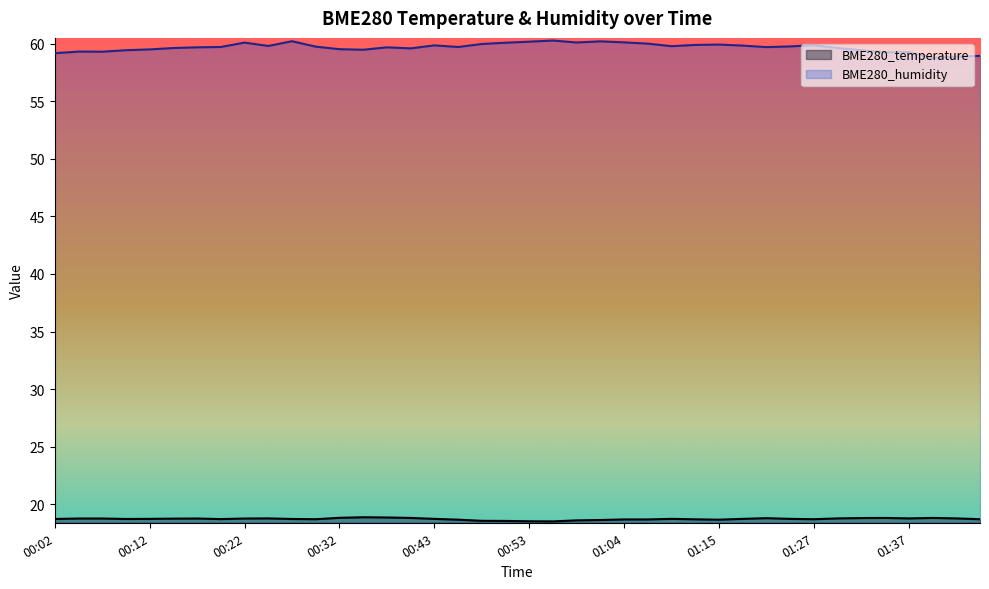

At which category is the sum across all series the highest?

00:27